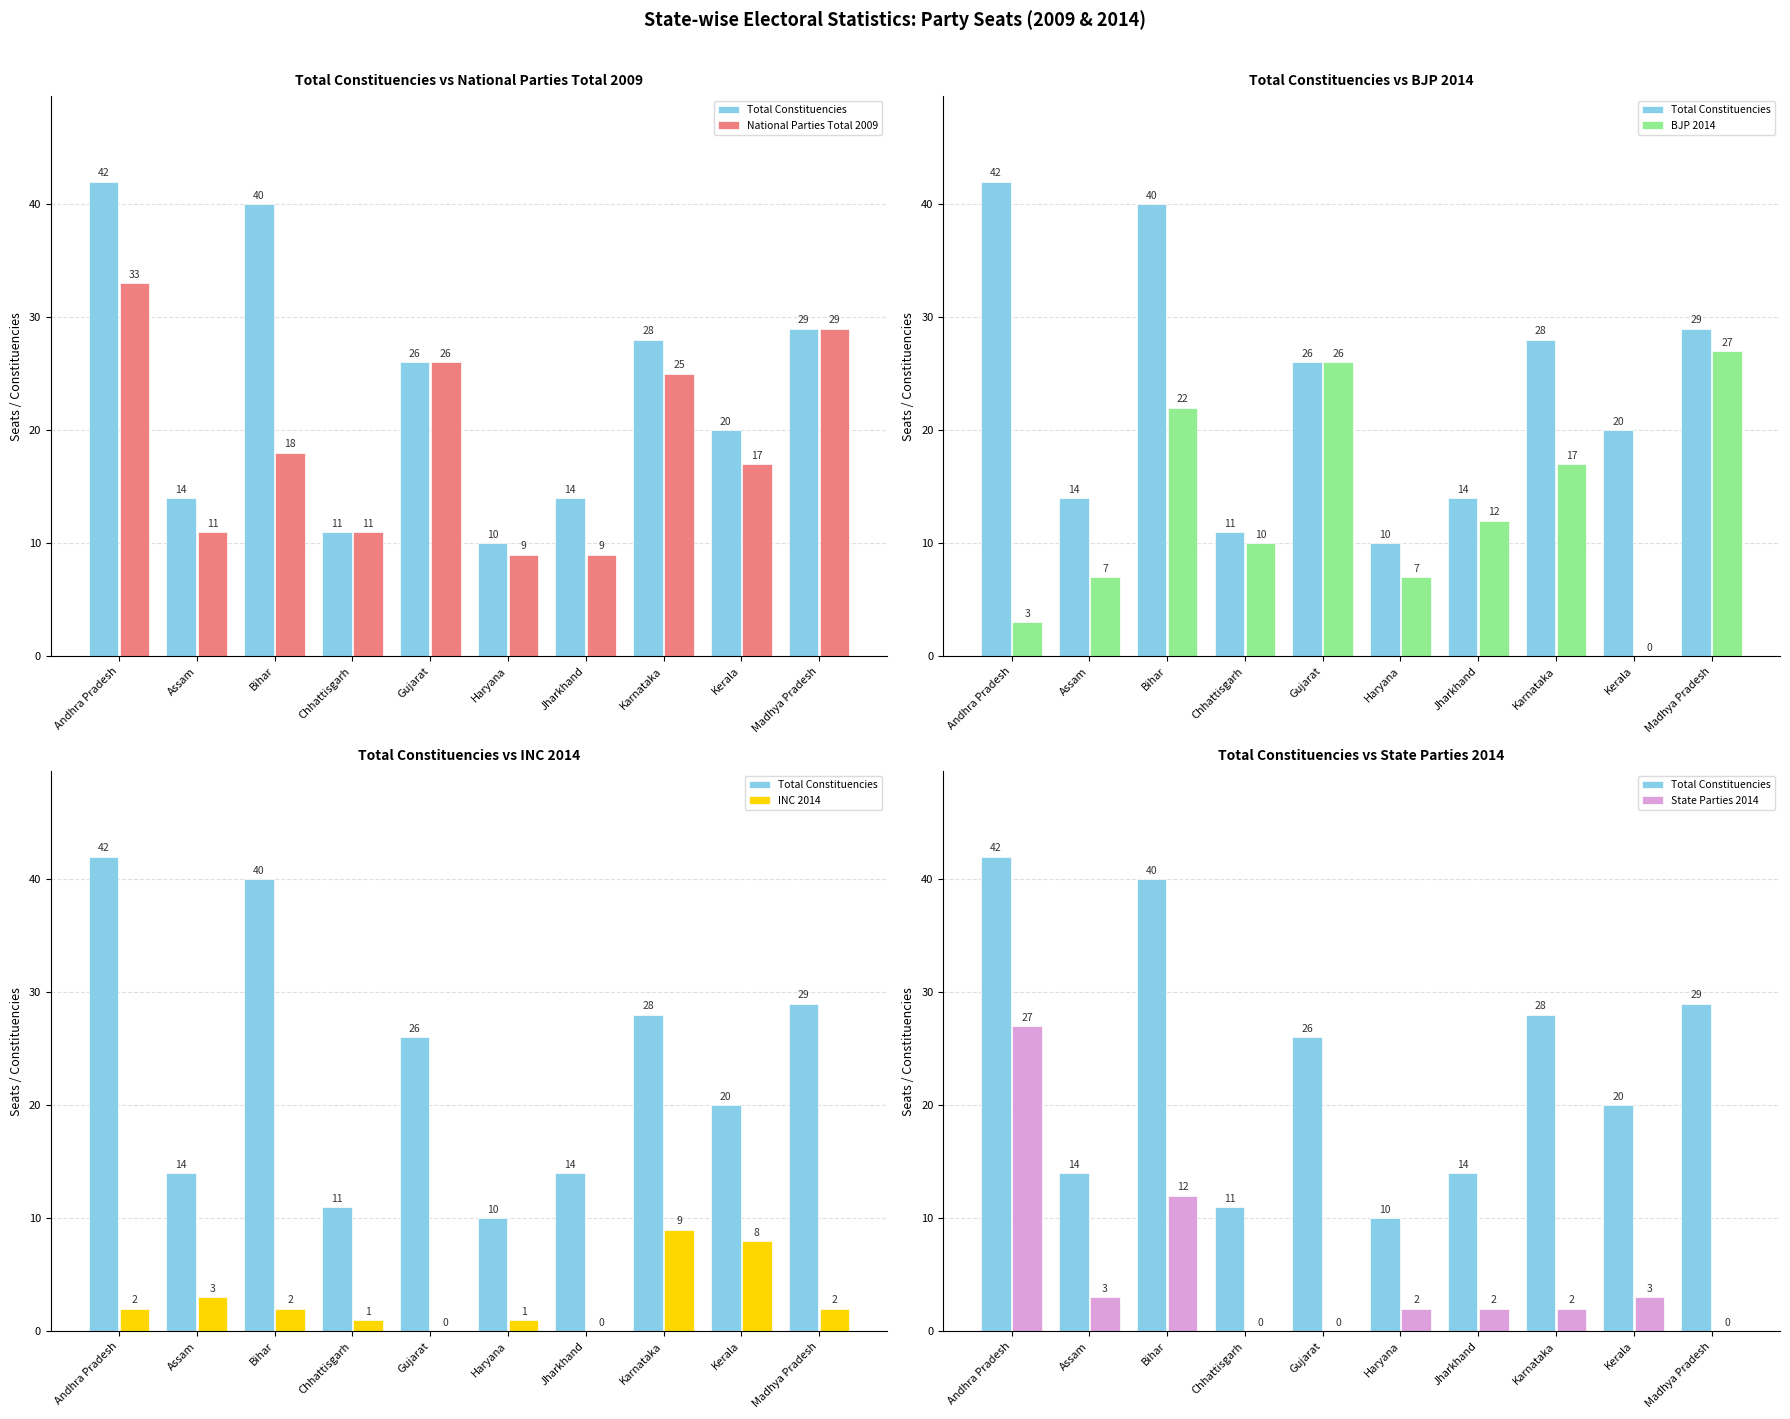

At which label does Total Constituencies first exceed 26?

Andhra Pradesh